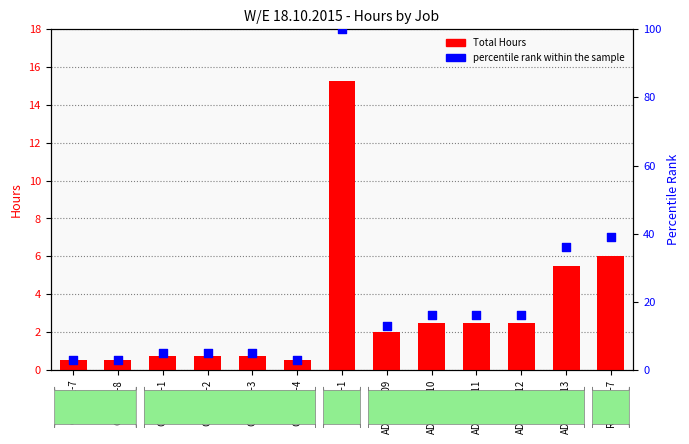

What is the total value across all series at ADEL02-110?

18.5